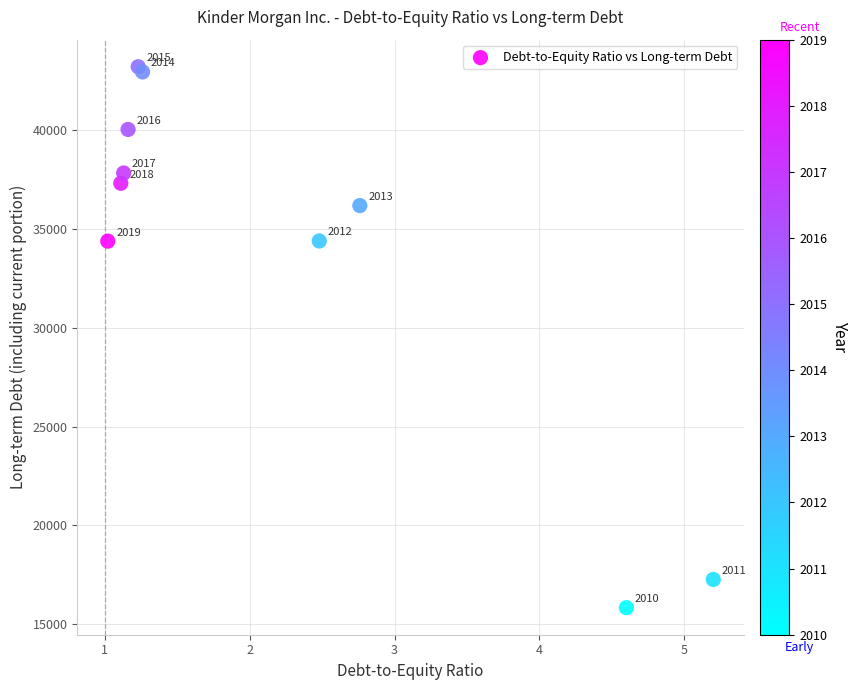

What Y value in the scatter plot is closest to 29526?

34392